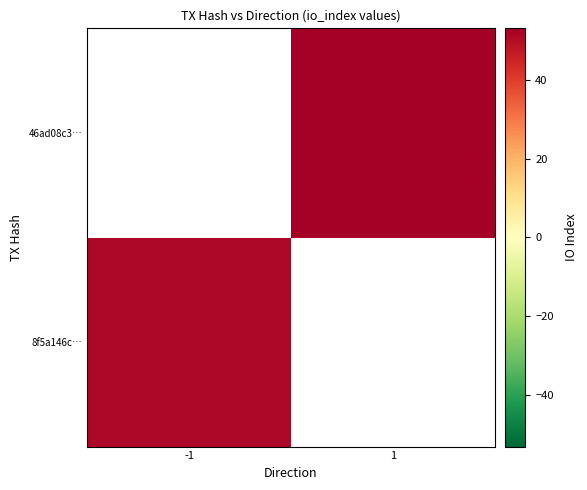

How many categories are shown in the chart?

2